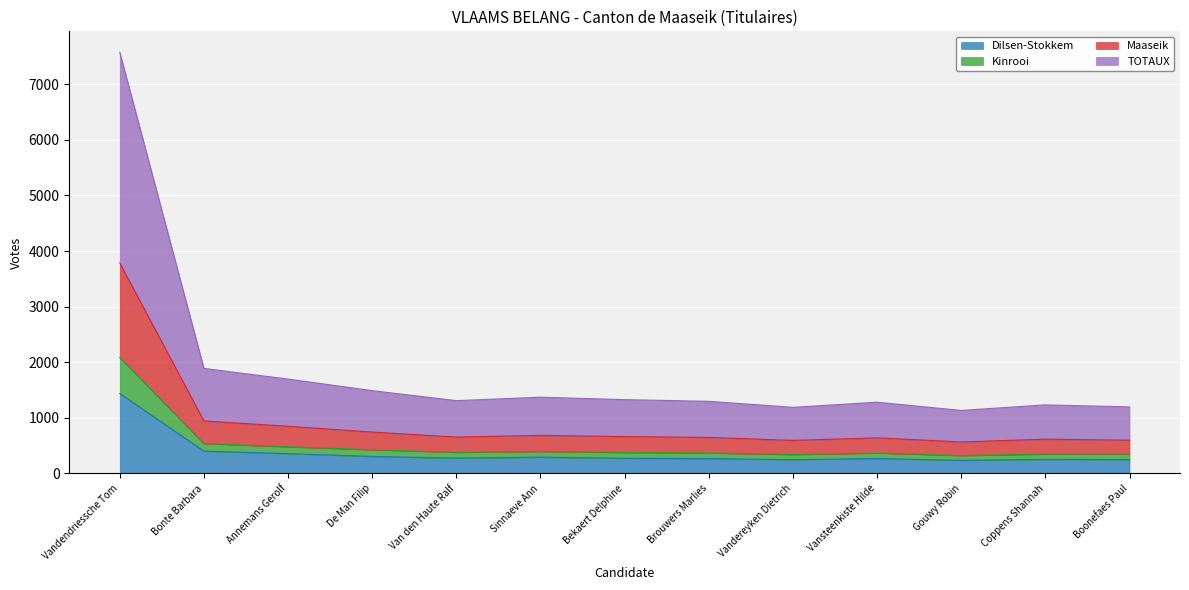

True or false: Maaseik has more than 2 points higher than both neighbors.

True